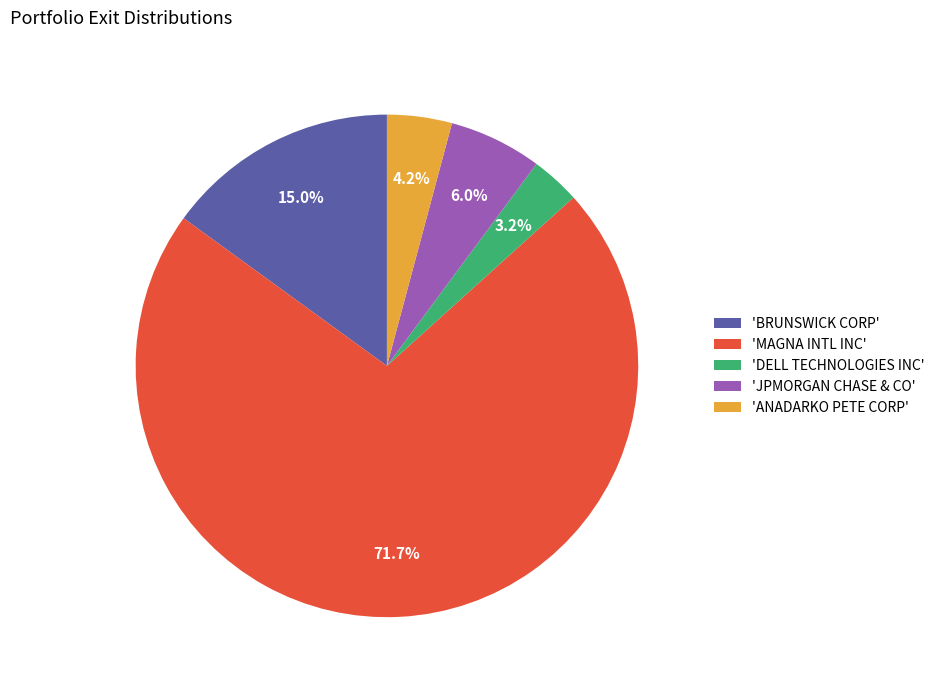

Does any single category account for the majority?

Yes